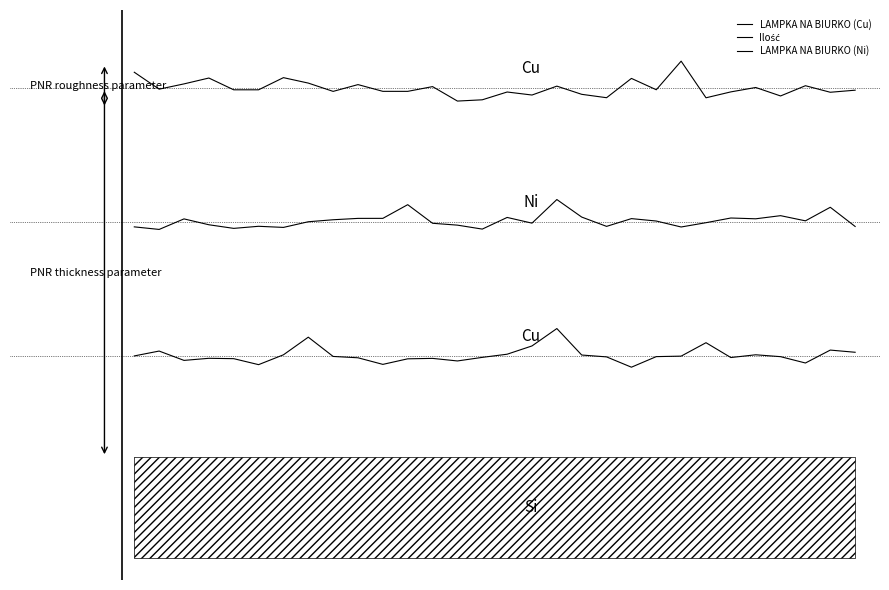

Reading left to right, what are all the values shown in this chart?

LAMPKA NA BIURKO (Cu): 3.1	3.0	3.0	3.1	3.0	3.0	3.1	3.0	3.0	3.0	3.0	3.0	3.0	2.9	2.9	3.0	2.9	3.0	2.9	2.9	3.1	3.0	3.2	2.9	3.0	3.0	2.9	3.0	3.0	3.0
Ilość: 1.8	1.7	1.8	1.8	1.7	1.8	1.8	1.8	1.8	1.8	1.8	2.0	1.8	1.8	1.7	1.8	1.8	2.0	1.8	1.8	1.8	1.8	1.8	1.8	1.8	1.8	1.9	1.8	1.9	1.8
LAMPKA NA BIURKO (Ni): 0.6	0.6	0.6	0.6	0.6	0.5	0.6	0.8	0.6	0.6	0.5	0.6	0.6	0.6	0.6	0.6	0.7	0.8	0.6	0.6	0.5	0.6	0.6	0.7	0.6	0.6	0.6	0.5	0.7	0.6